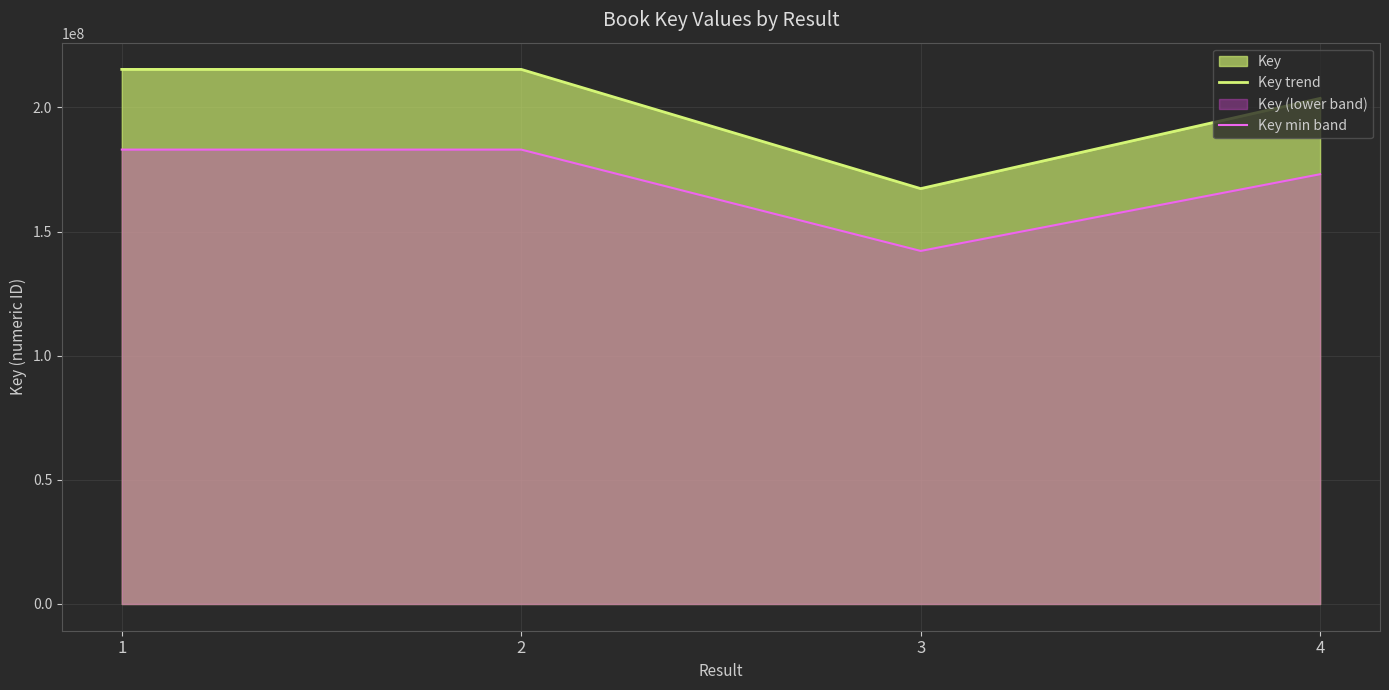

Reading left to right, transcribe all the data shown in this chart.

Key trend: 215335863.0	215335822.0	167313779.0	203660925.0
Key min band: 183035483.5	183035448.7	142216712.2	173111786.2